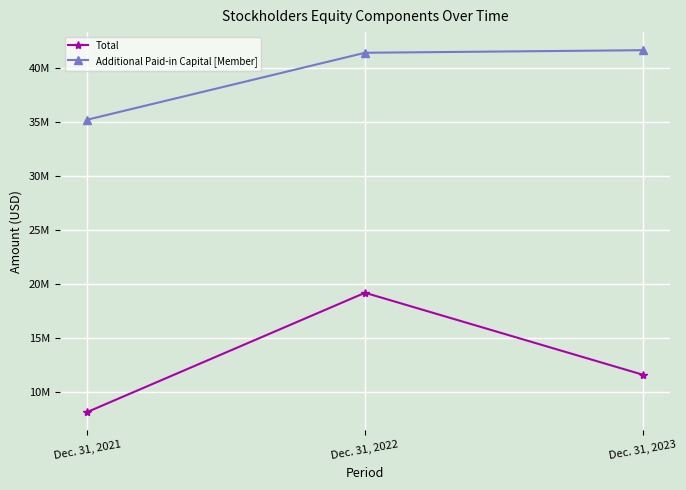

What is the difference between the Total values at Dec. 31, 2021 and Dec. 31, 2022?

11034981